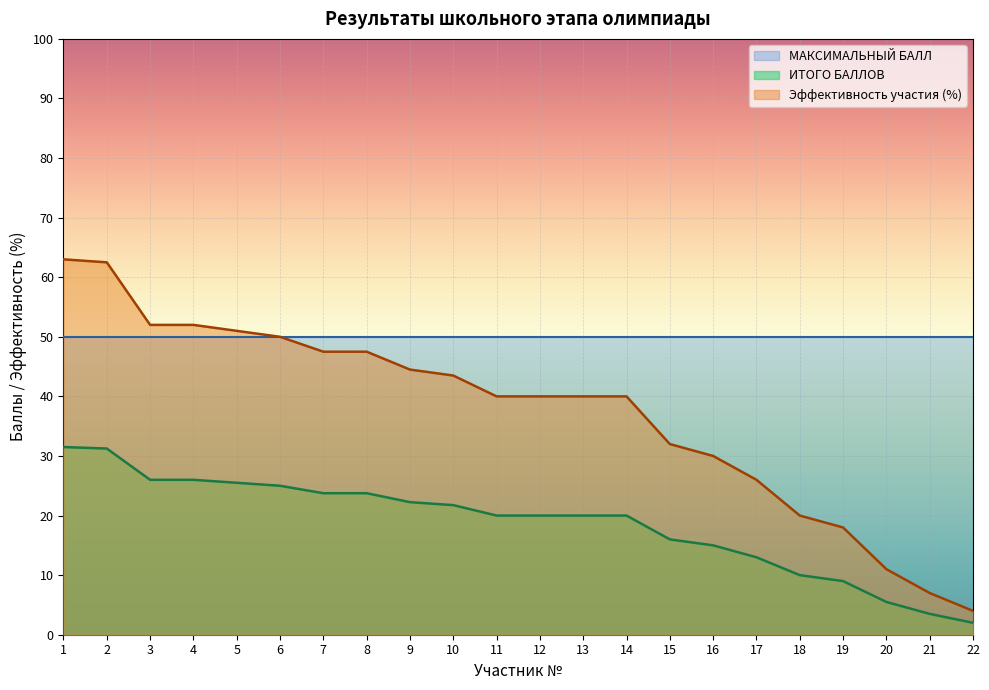

True or false: ИТОГО БАЛЛОВ has a value of 9.0 at 19.

True